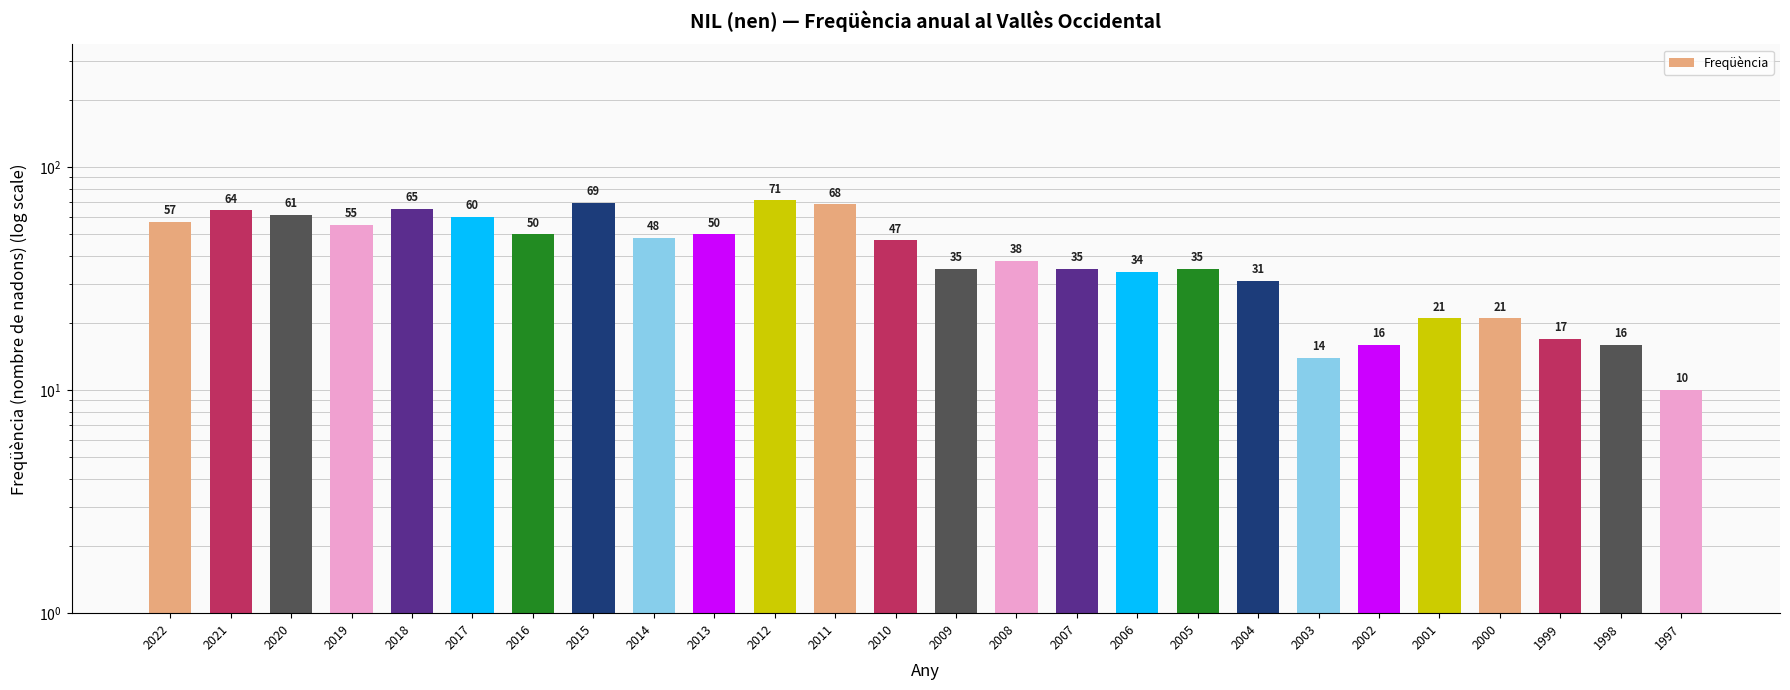

What is the difference between the values at 2007 and 2021?

29